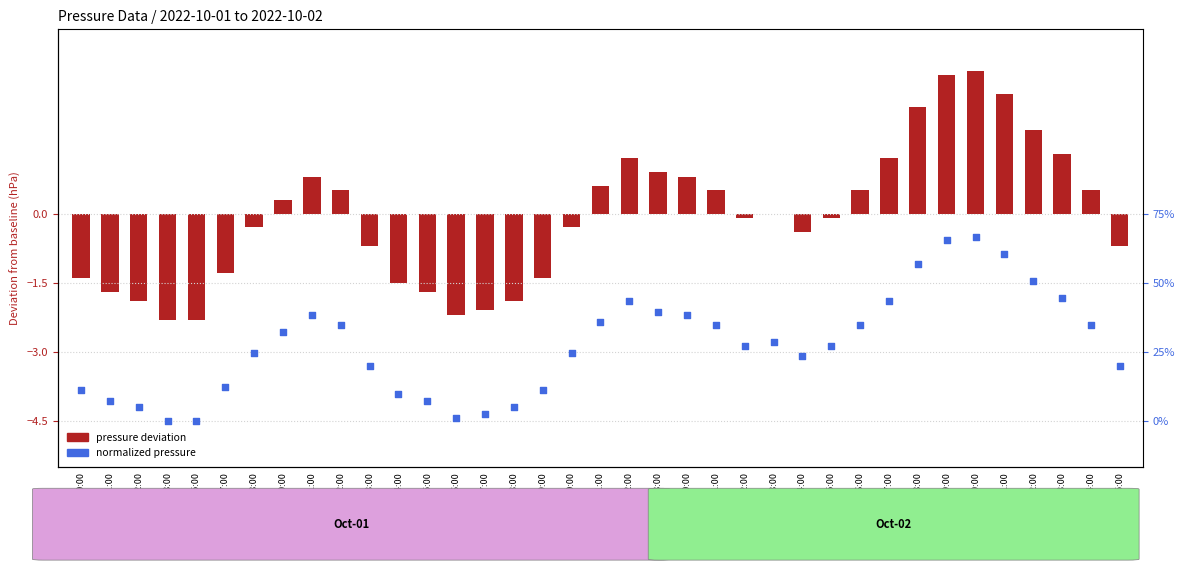

Which series has the largest Y range (max minus min)?

pressure deviation